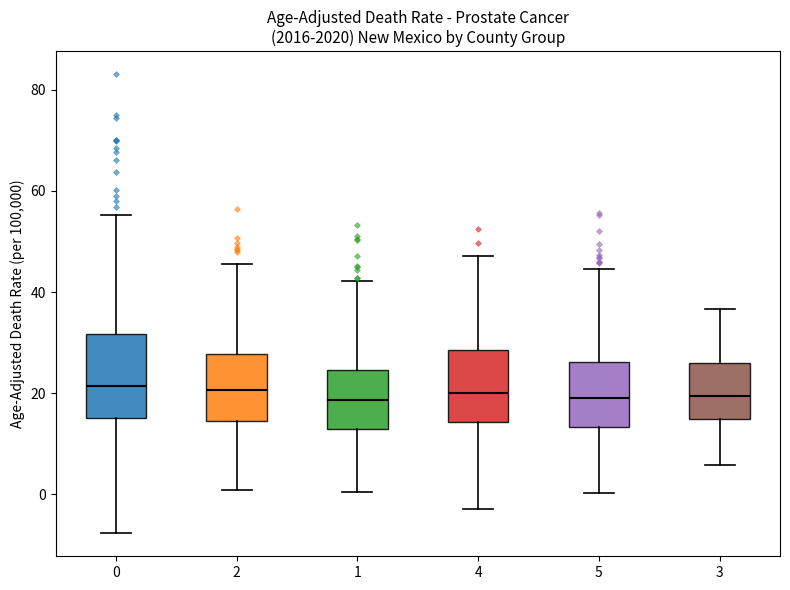

Reading left to right, transcribe this box plot: for each box, give where its median line is, the range the box spans, and where its two whiskers end, as read against the y-axis. The values are not printed on the chart, so give them approximately, as read against the axis.

0: median 22, box 16 to 32, whiskers -8 to 56
2: median 20, box 14 to 28, whiskers 0 to 46
1: median 18, box 12 to 24, whiskers 0 to 42
4: median 20, box 14 to 28, whiskers -2 to 48
5: median 20, box 14 to 26, whiskers 0 to 44
3: median 20, box 14 to 26, whiskers 6 to 36